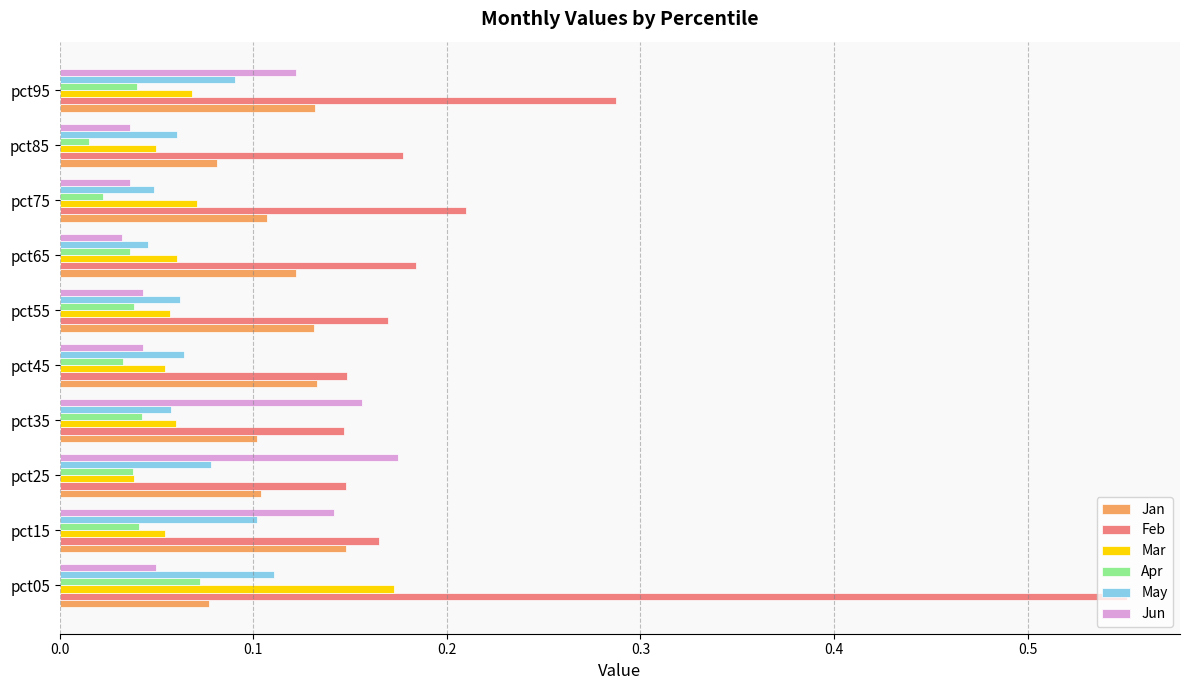

What is the total value across all series at pct75?

0.5